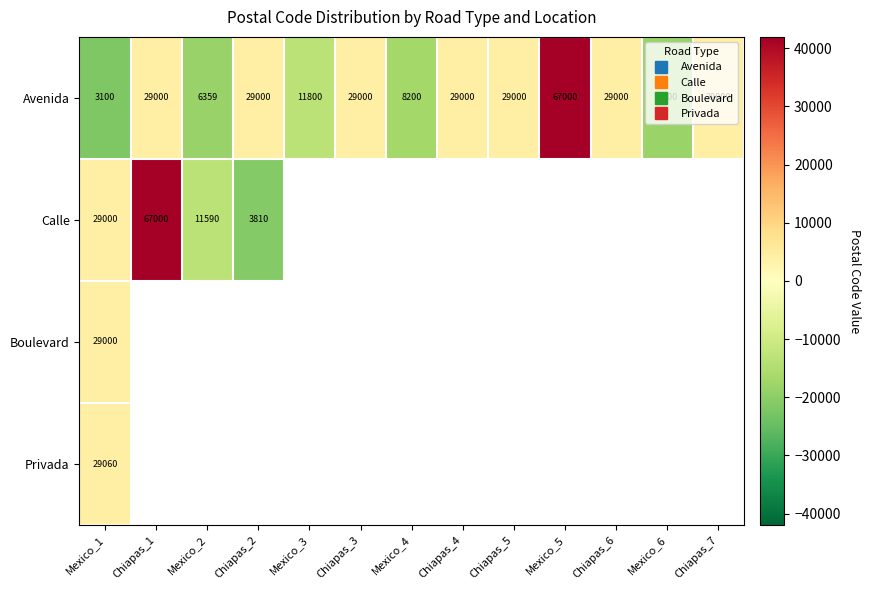

Count the number of categories in the chart.

13